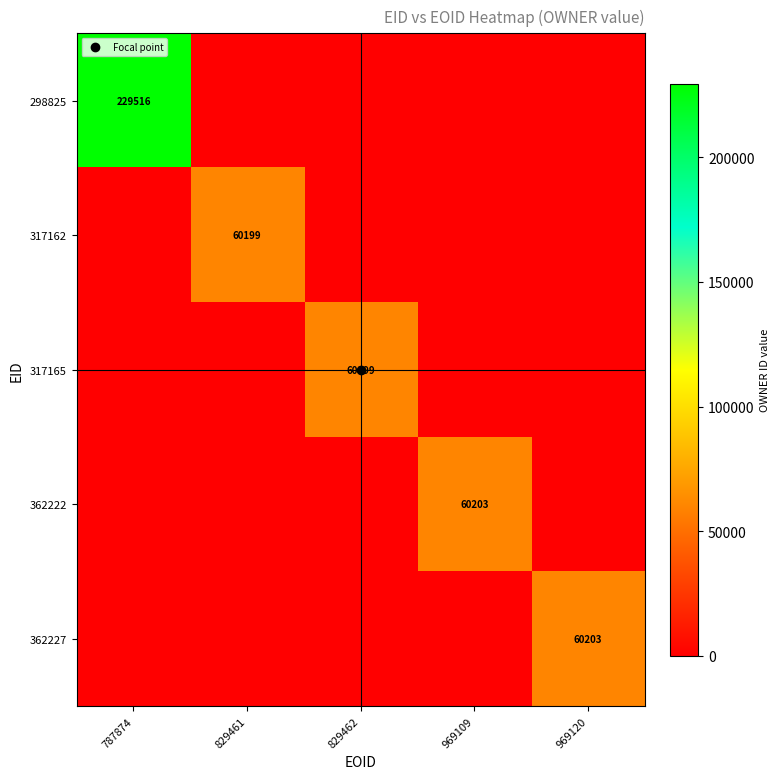

What is the spread (max minus min) of values at 829462?

60199